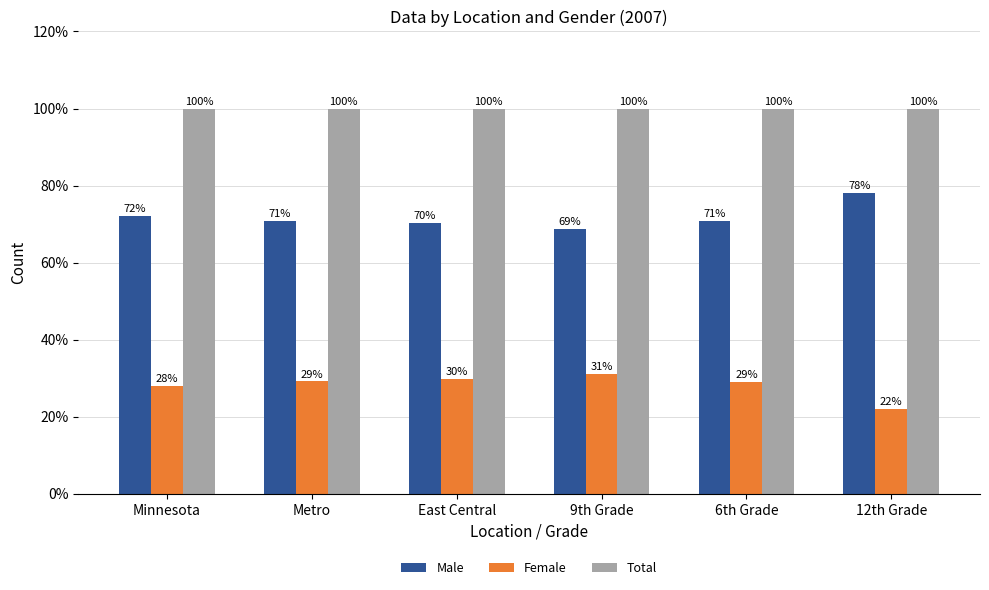

What is the average value of the Total series?

100.0